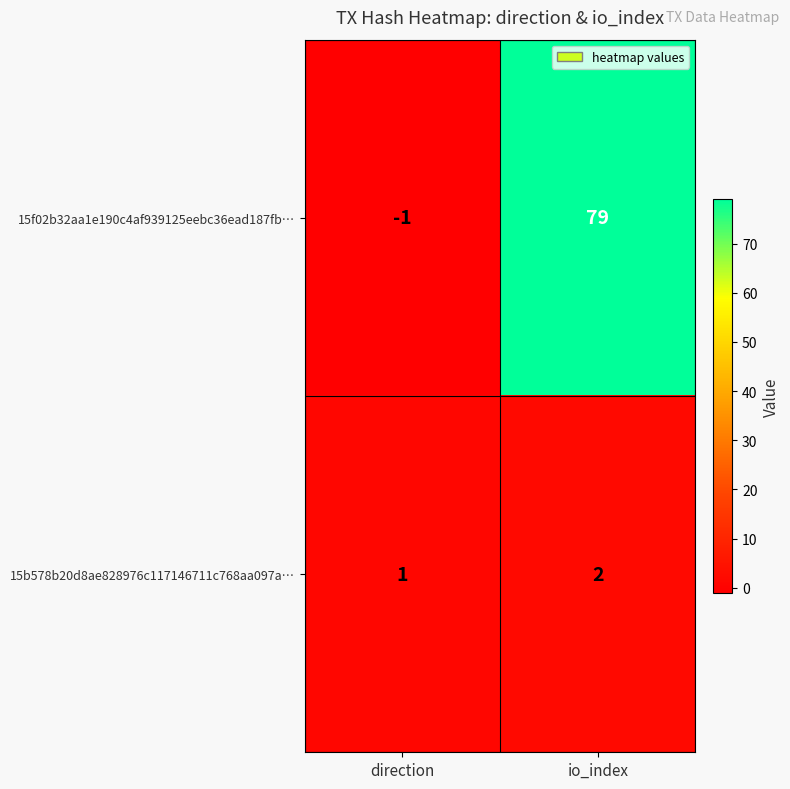

What is the minimum value shown in the chart?

-1